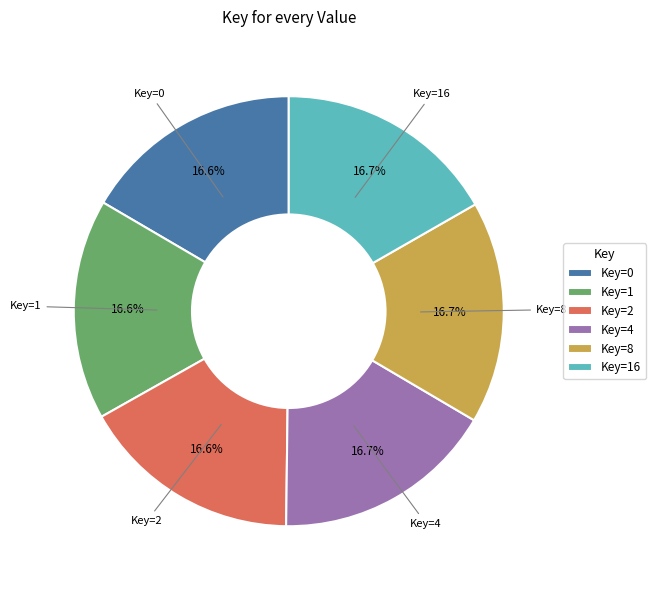

Is there a majority slice in this chart?

No